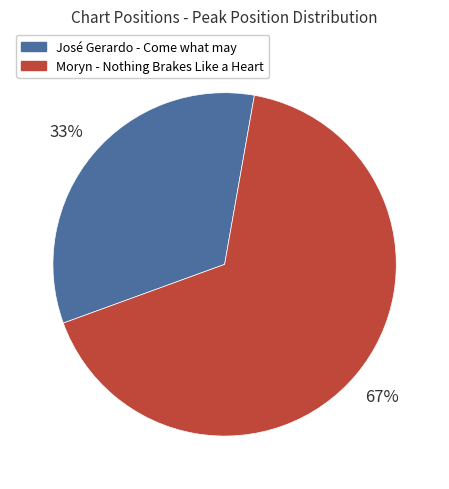

Count the number of slices in the pie.

2